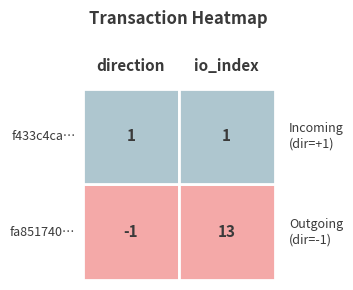

How many series are shown in this chart?

2